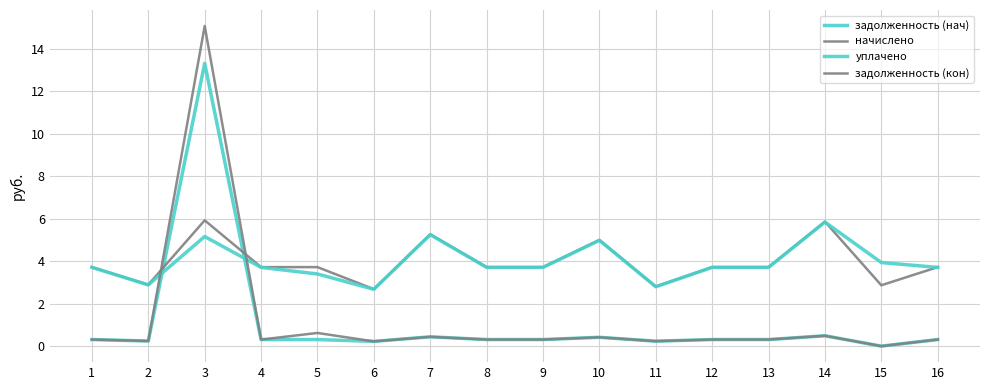

Does the chart have visible grid lines?

Yes